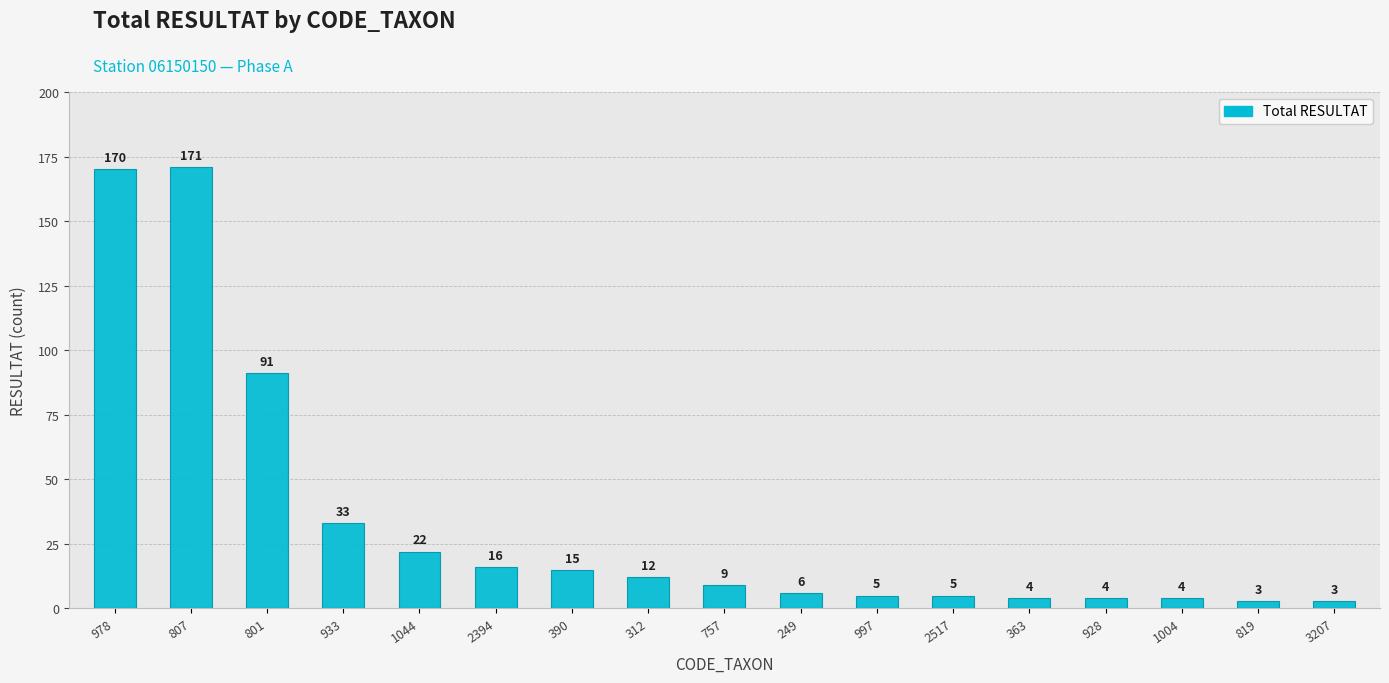

What is the difference between the values at 801 and 390?

76